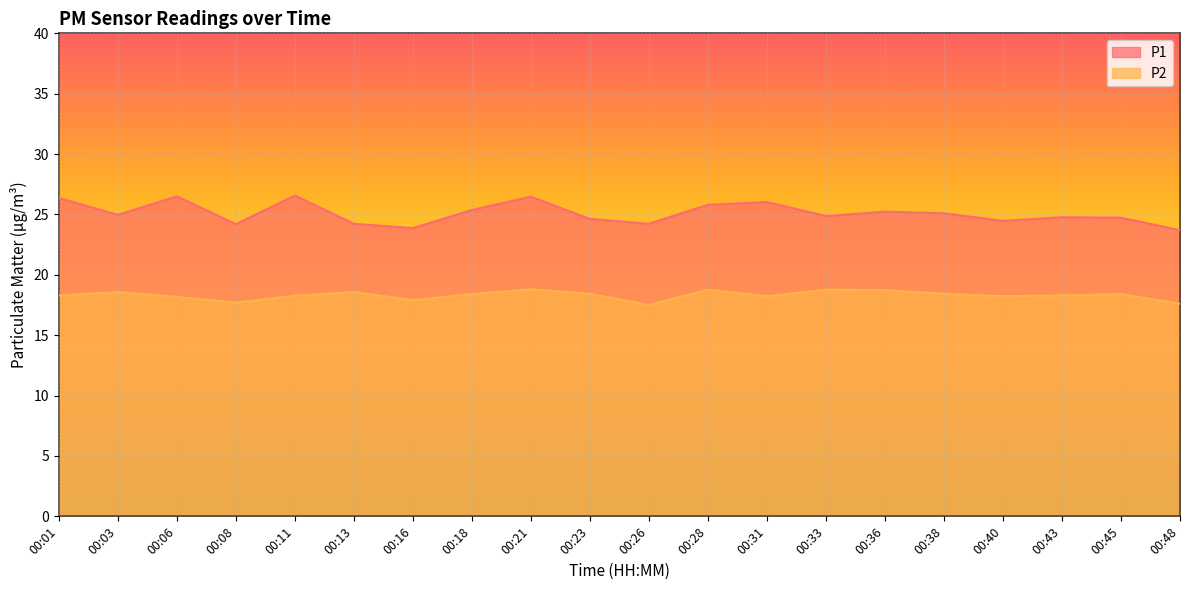

How many lines are shown in the chart?

2